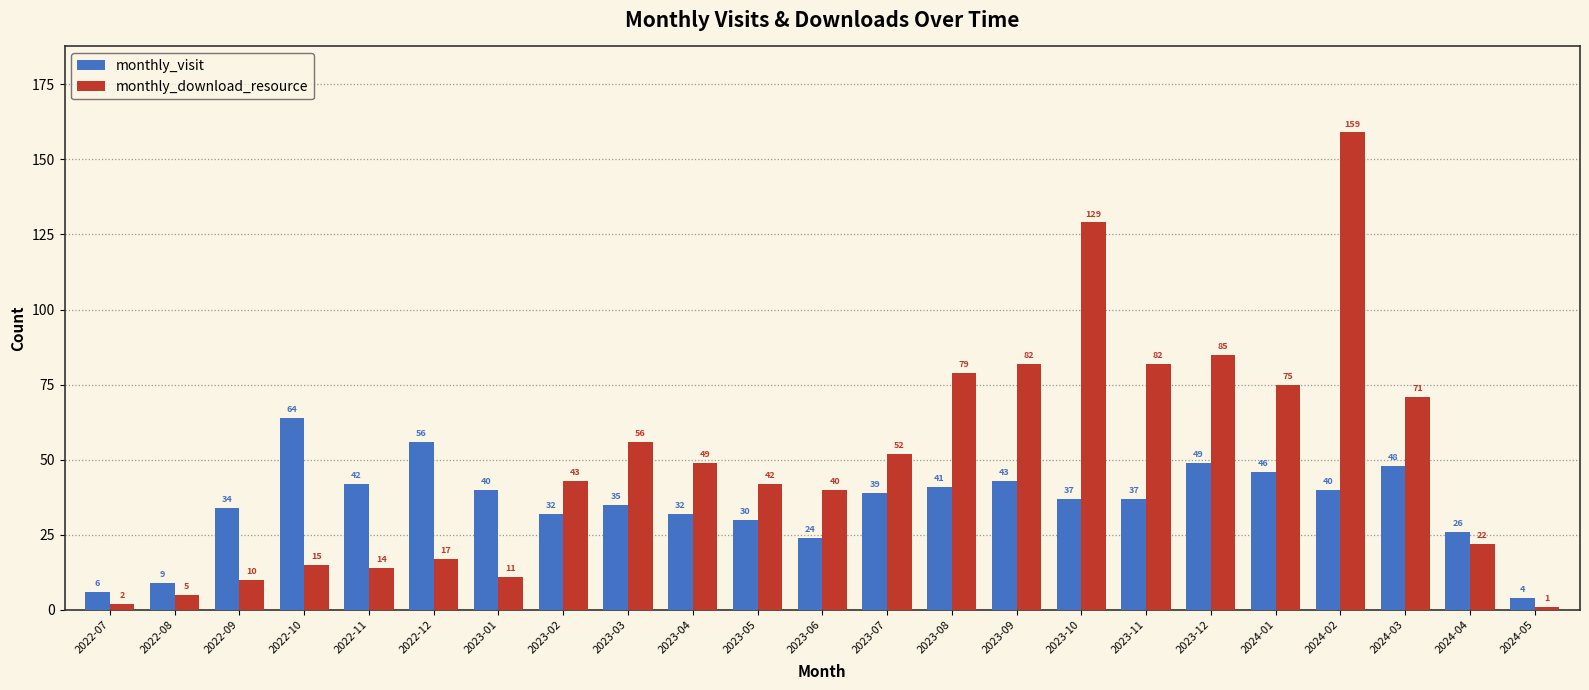

What is the average value of the monthly_visit series?

35